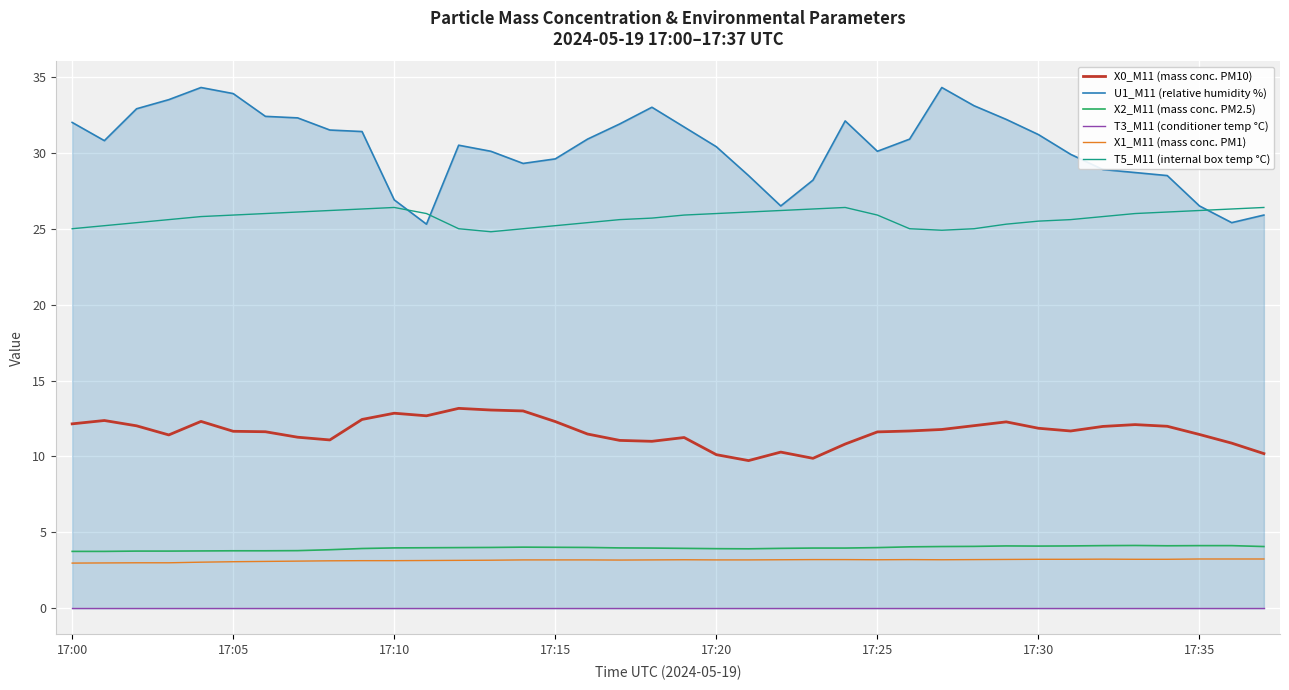

Is the value of T5_M11 (internal box temp °C) at 17:35 greater than the value of X2_M11 (mass conc. PM2.5) at 17:35?

Yes